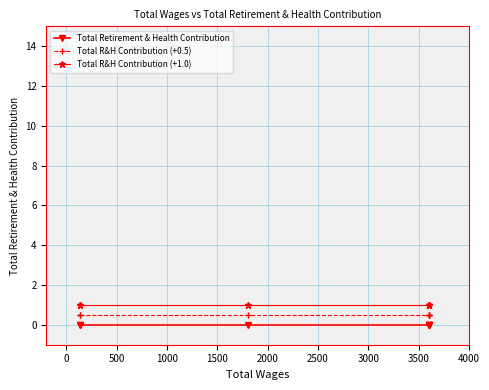

True or false: Total R&H Contribution (+0.5) and Total R&H Contribution (+1.0) cross at least once.

False